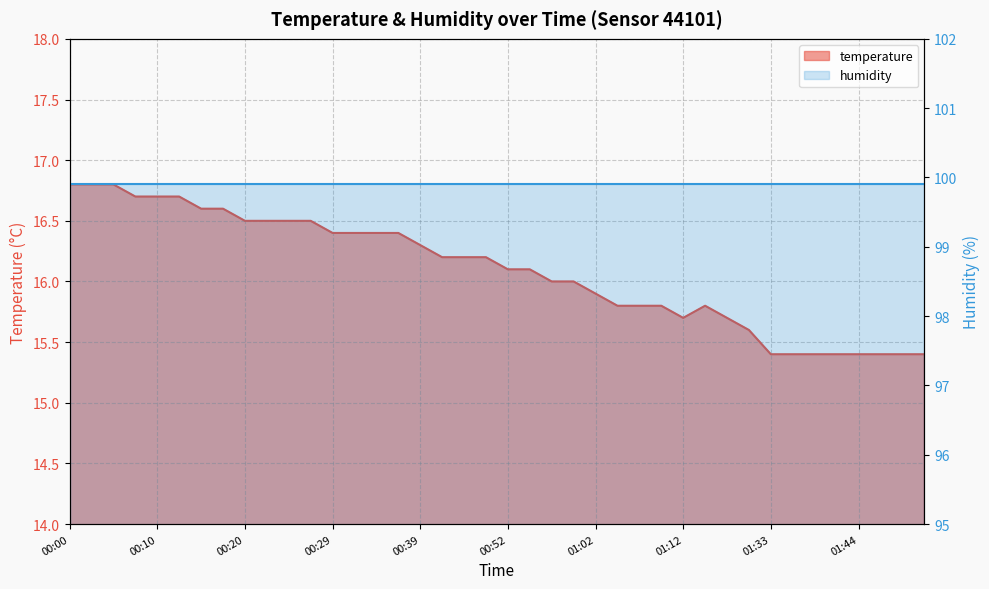

What is the sum of the values at 00:15 and 00:55?

32.7